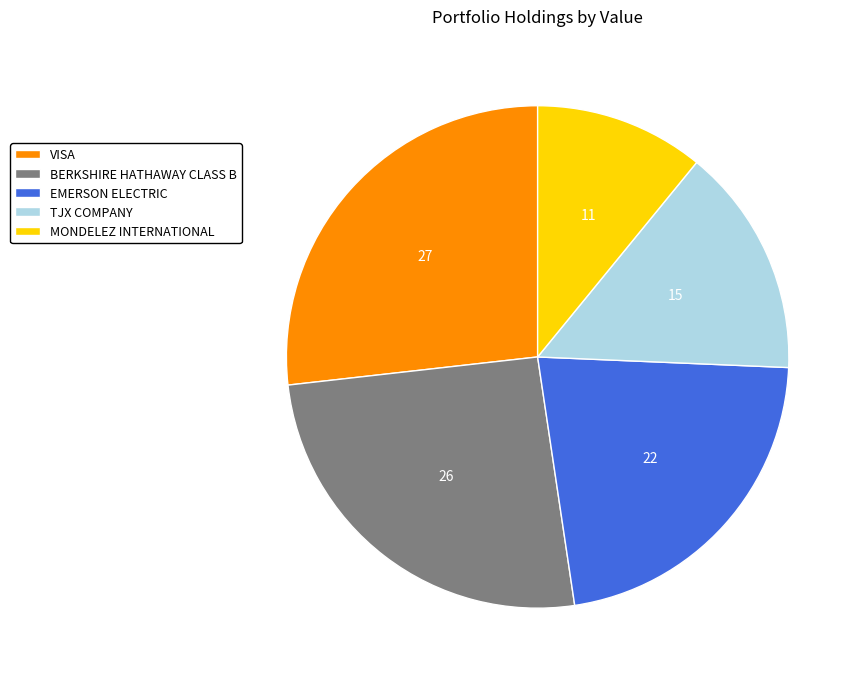

Is the sum of VISA and EMERSON ELECTRIC greater than half?

No